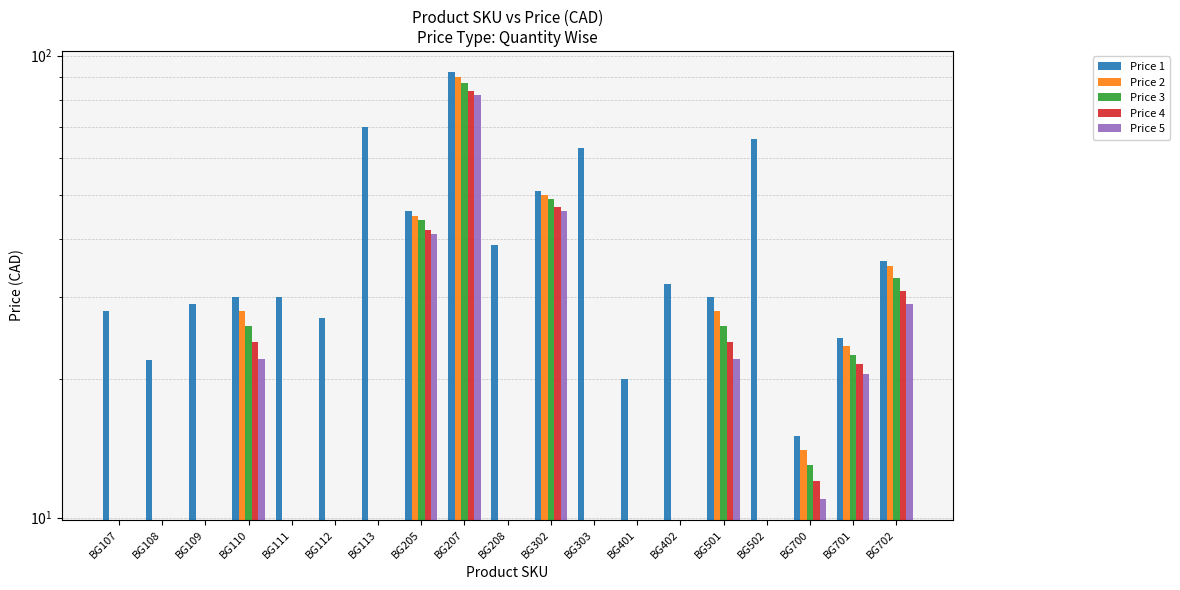

Where does the Price 1 series first go above 30?

BG113